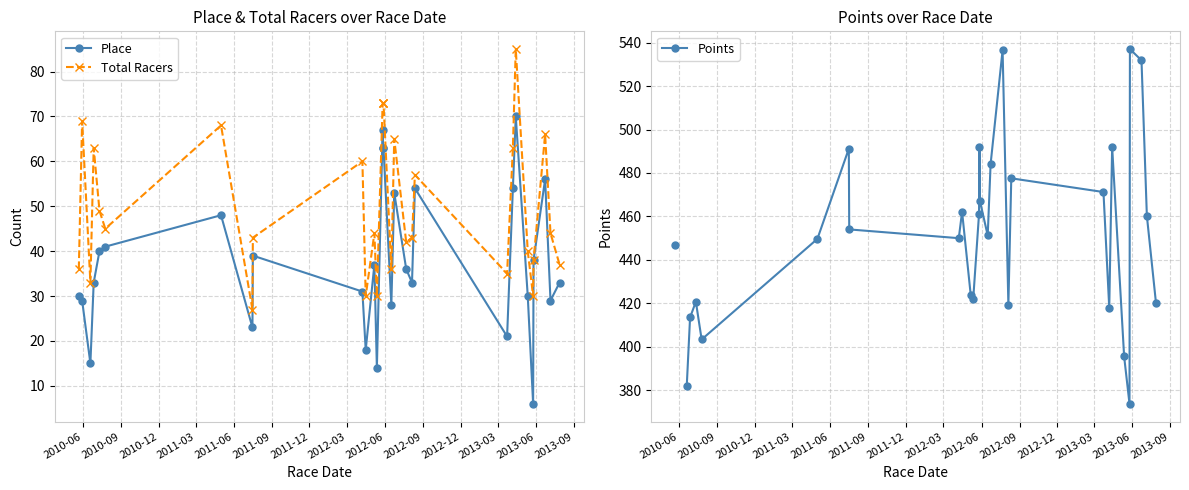

True or false: Place has more than 1 interior local peaks.

True